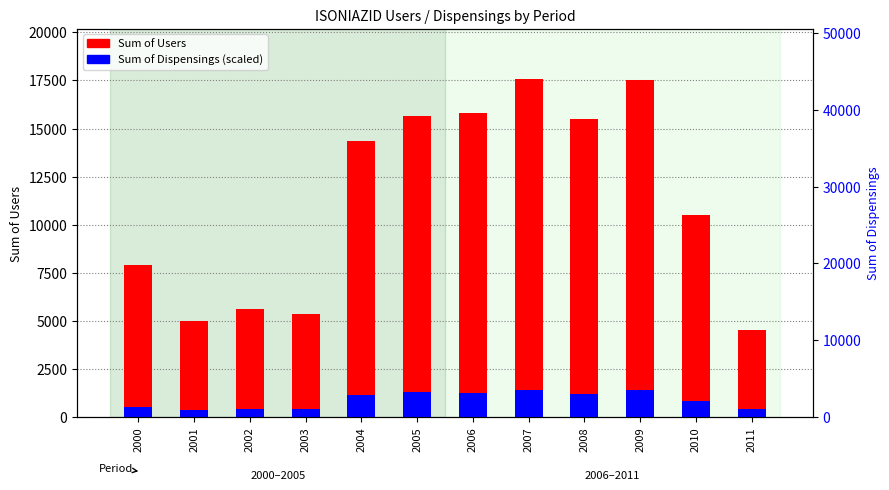

What is the maximum value for Sum of Users?

17550.0